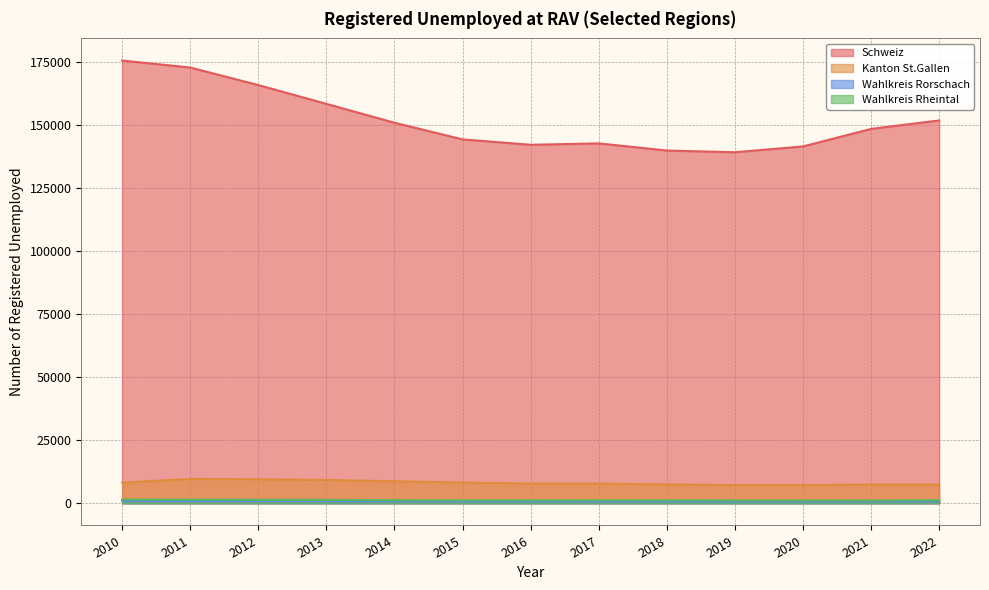

What is the lowest value of the Kanton St.Gallen series?

7205